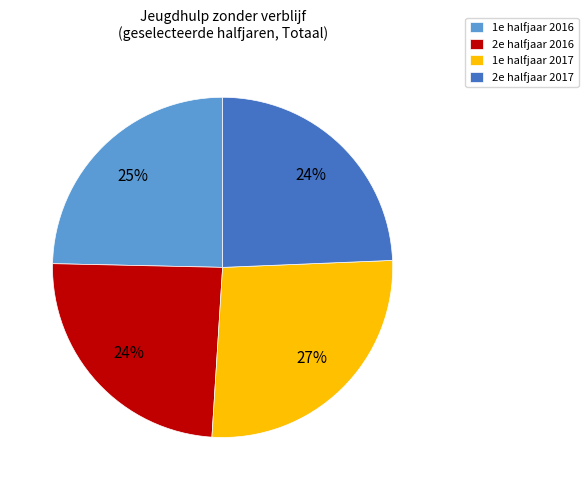

Is there any slice that represents more than half of the pie?

No